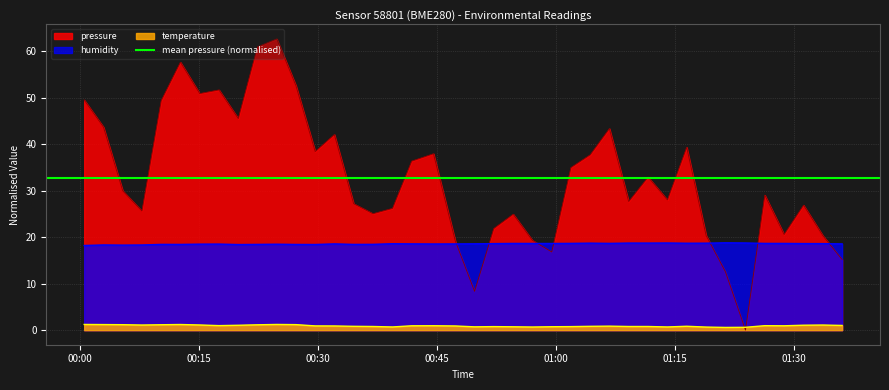

Is it true that humidity equals 18.6 at 2023-01-30T00:39:25?

True